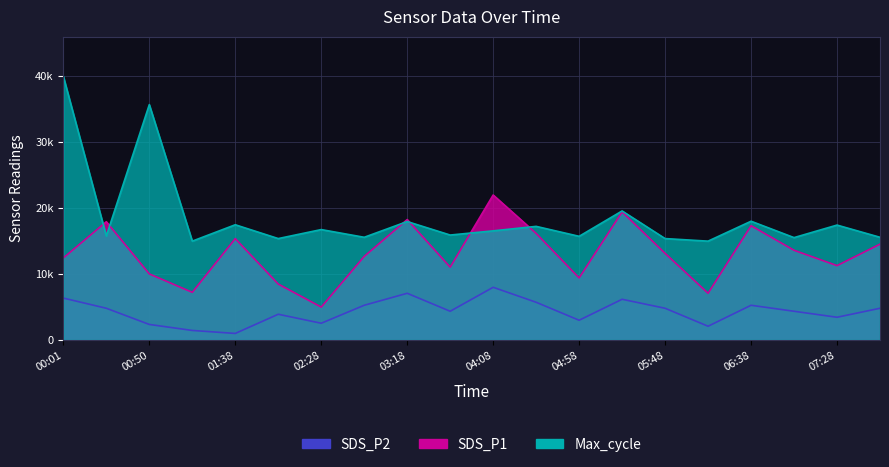

Reading left to right, what are all the values shown in this chart?

SDS_P1: 12452.1	17947.9	10030.1	7235.6	15386.3	8493.2	5000.0	12684.9	18274.0	11054.8	22000.0	16178.1	9424.7	19438.4	13150.7	7095.9	17342.5	13616.4	11287.7	14547.9
SDS_P2: 6363.6	4818.2	2363.6	1454.5	1000.0	3909.1	2545.5	5272.7	7090.9	4363.6	8000.0	5727.3	3000.0	6181.8	4818.2	2090.9	5272.7	4363.6	3454.5	4818.2
Max_cycle_scaled: 40000.0	15779.7	35711.5	15000.0	17485.4	15389.9	16754.4	15584.8	17972.7	15925.9	16559.5	17241.7	15731.0	19580.9	15389.9	15000.0	18021.4	15536.1	17436.6	15584.8